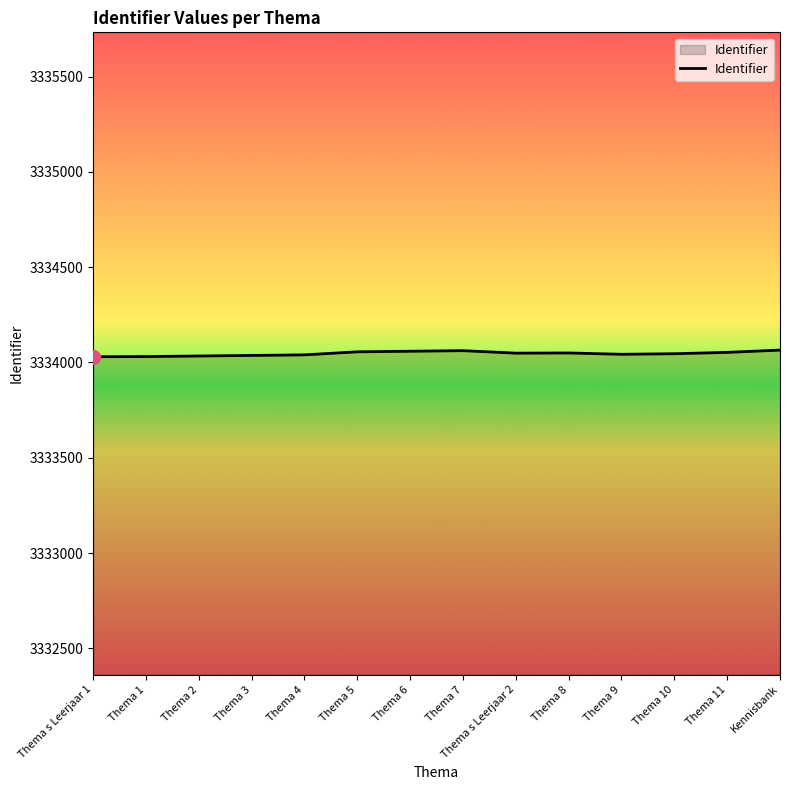

The value at Thema 7 is 5520658. True or false?

False